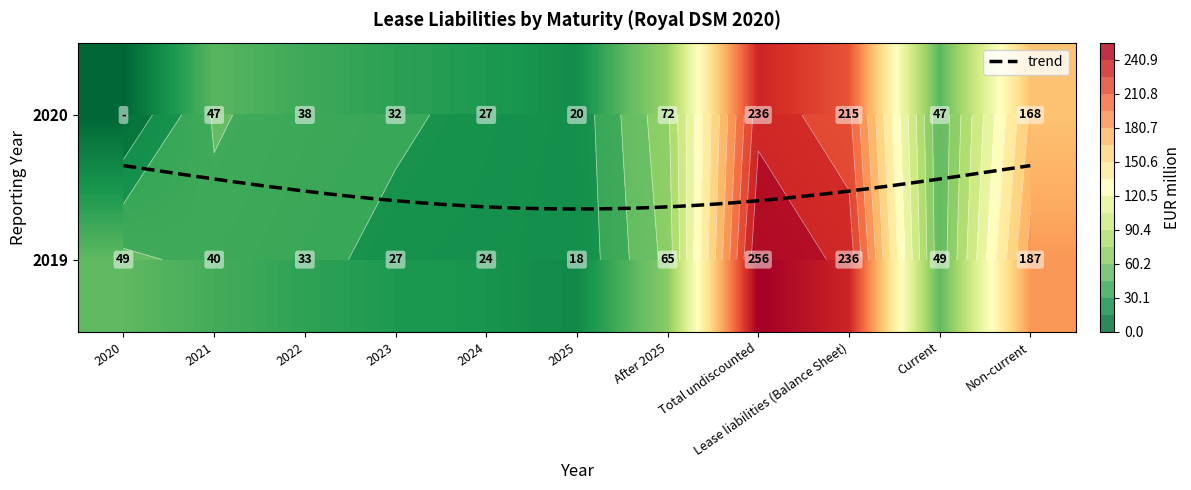

Is it true that 2020 equals 11 at Current?

False